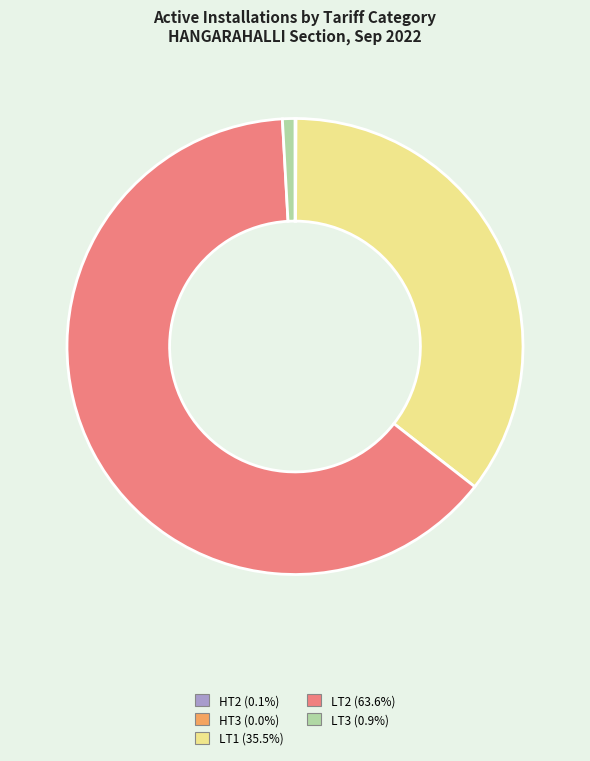

Is there a majority slice in this chart?

Yes